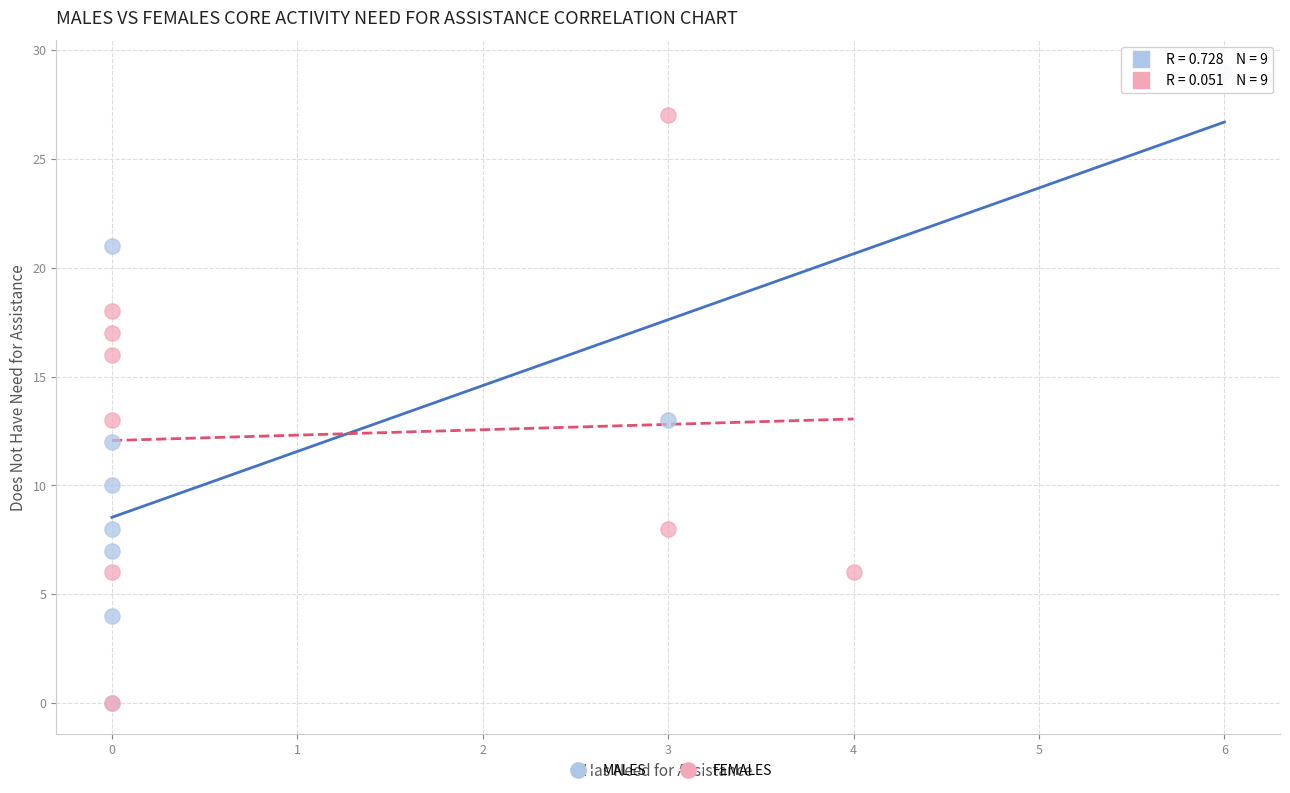

What are all the series names shown in the legend?

MALES, FEMALES